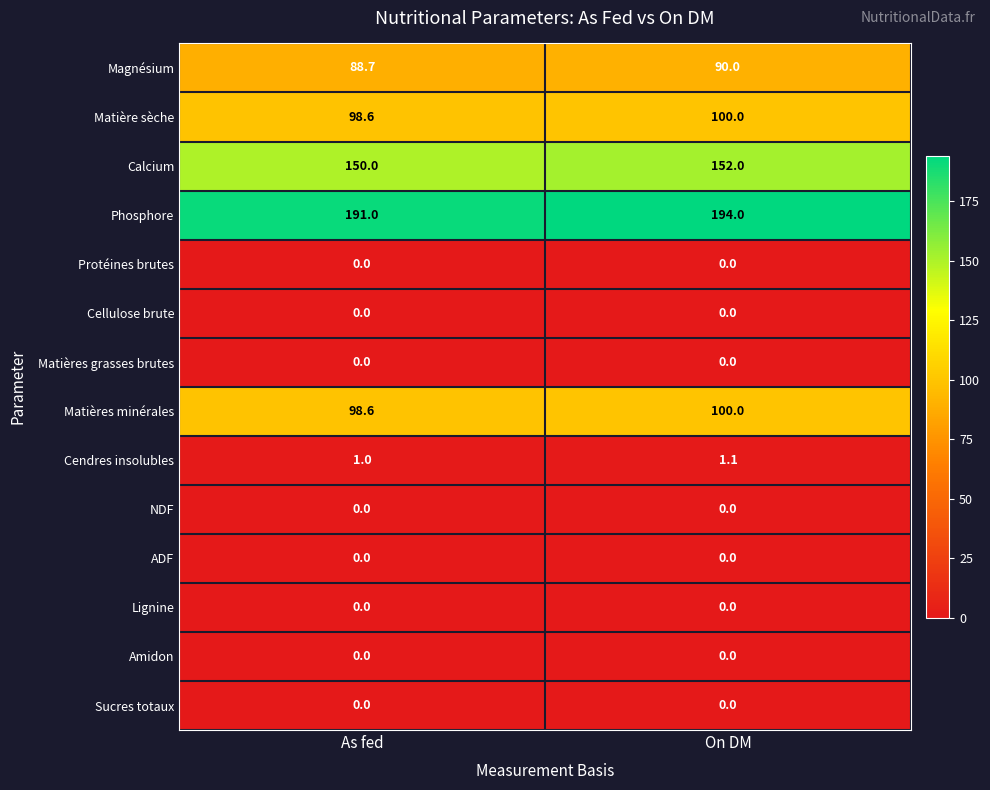

Is the value of Matière sèche at As fed greater than the value of Magnésium at On DM?

Yes